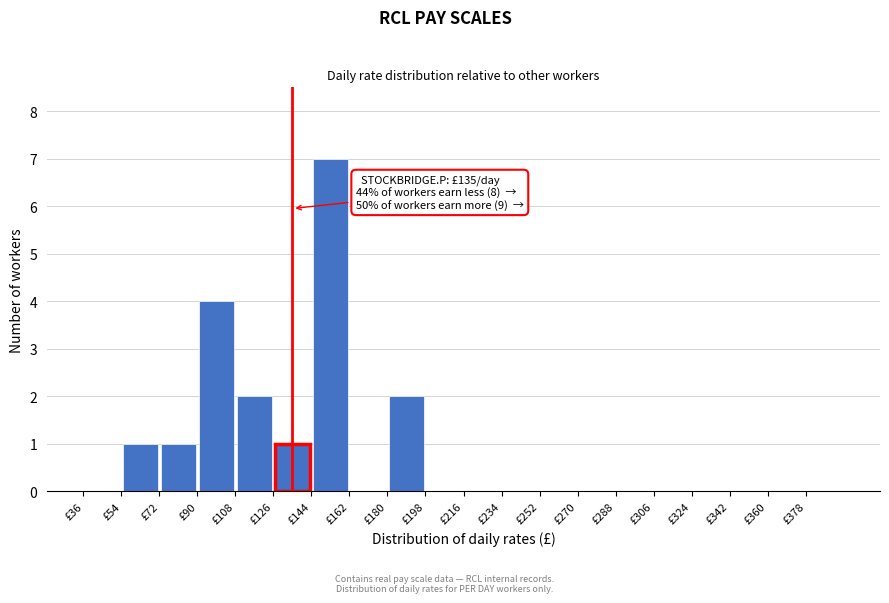

Over which range of the x-axis is the bar tallest?

144 to 162